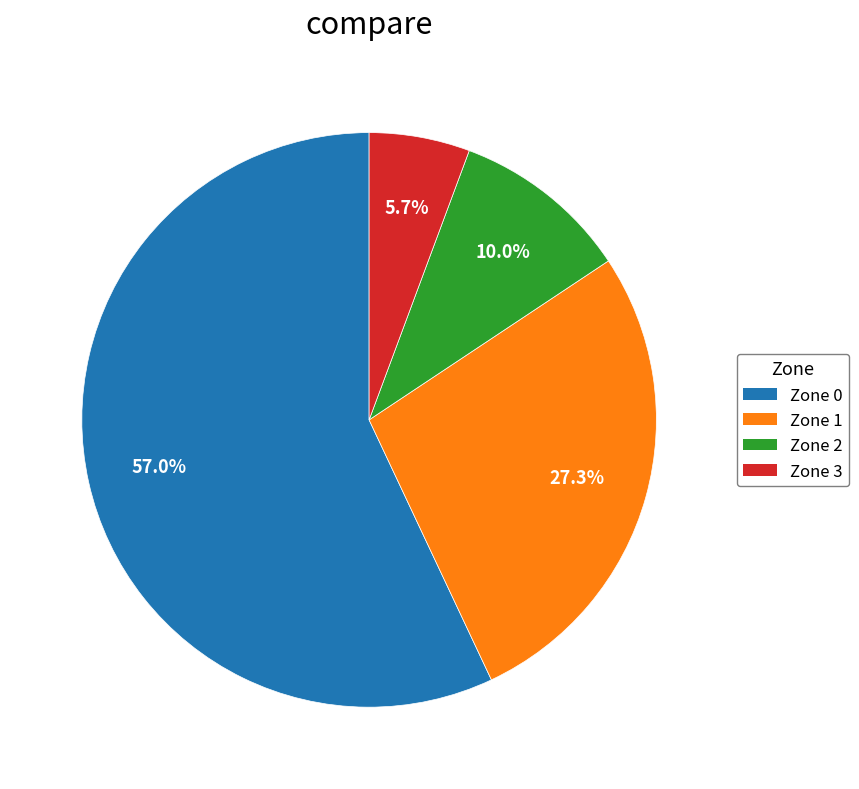

The Zone 1 slice represents 27% of the pie. True or false?

True